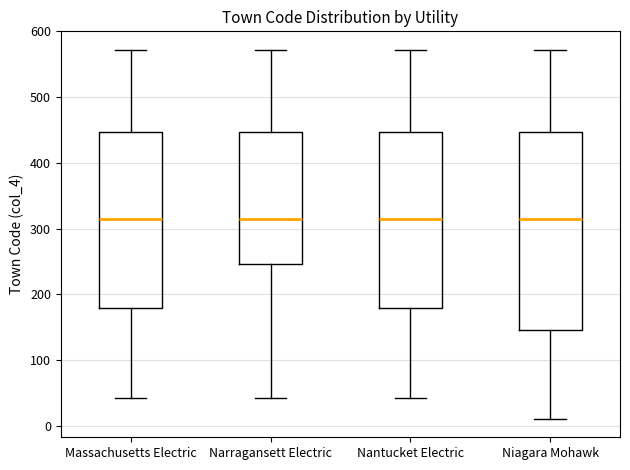

Reading left to right, transcribe this box plot: for each box, give where its median line is, the range the box spans, and where its two whiskers end, as read against the y-axis. The values are not printed on the chart, so give them approximately, as read against the axis.

Massachusetts Electric: median 310, box 180 to 450, whiskers 40 to 570
Narragansett Electric: median 310, box 250 to 450, whiskers 40 to 570
Nantucket Electric: median 310, box 180 to 450, whiskers 40 to 570
Niagara Mohawk: median 310, box 150 to 450, whiskers 10 to 570